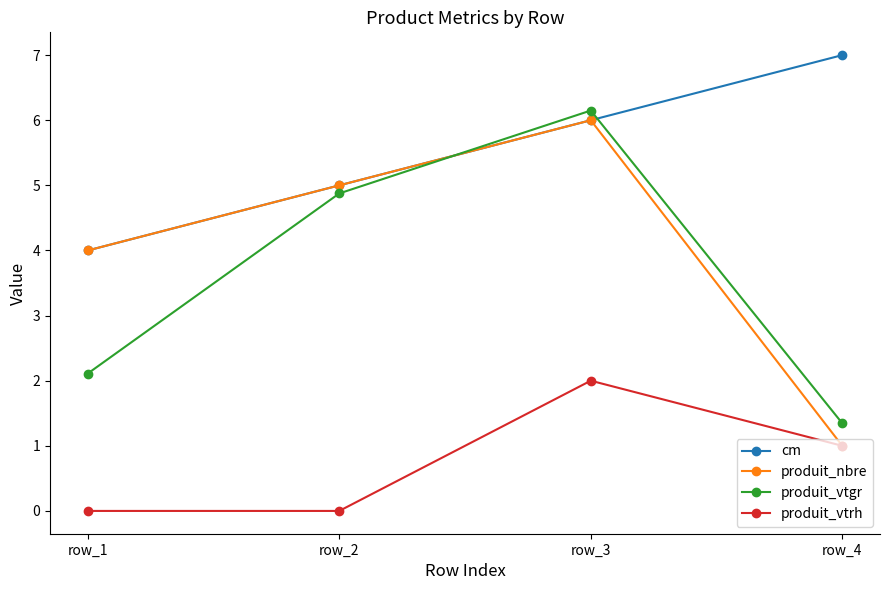

Is the value of cm at row_3 greater than the value of produit_vtgr at row_4?

Yes